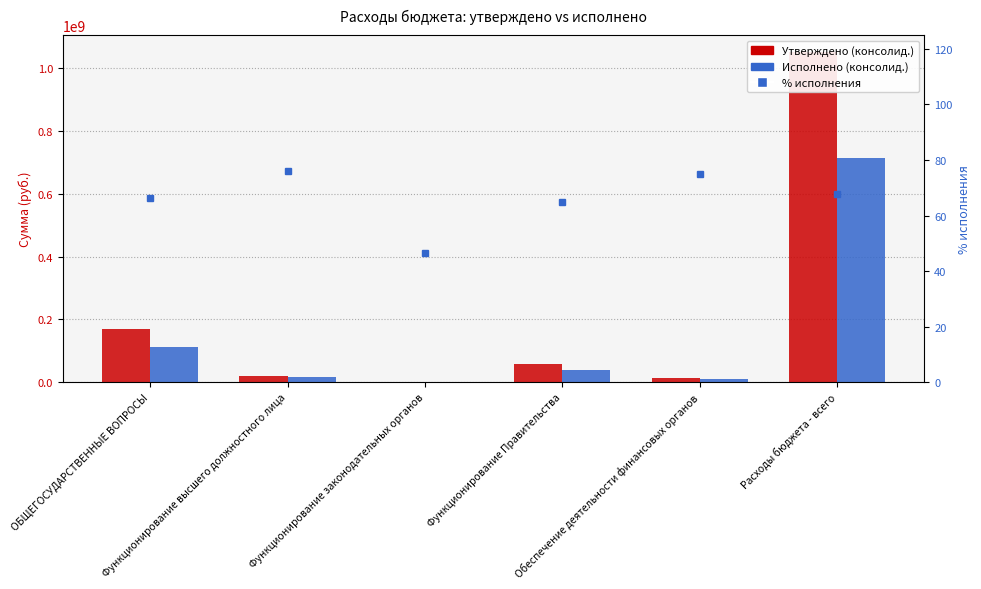

What is the difference between the highest and lowest values at Функционирование Правительства?

58476399.7